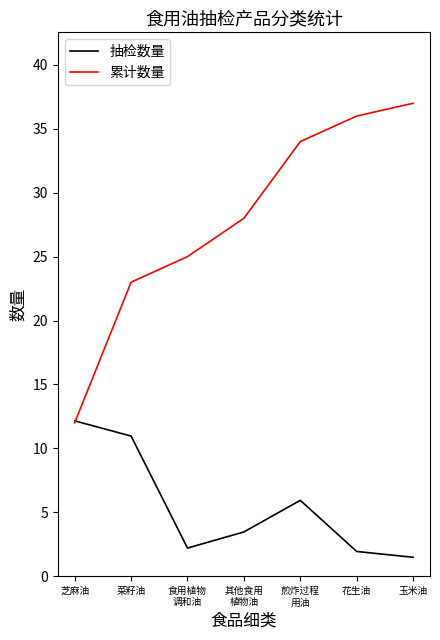

What are all the series names shown in the legend?

抽检数量, 累计数量